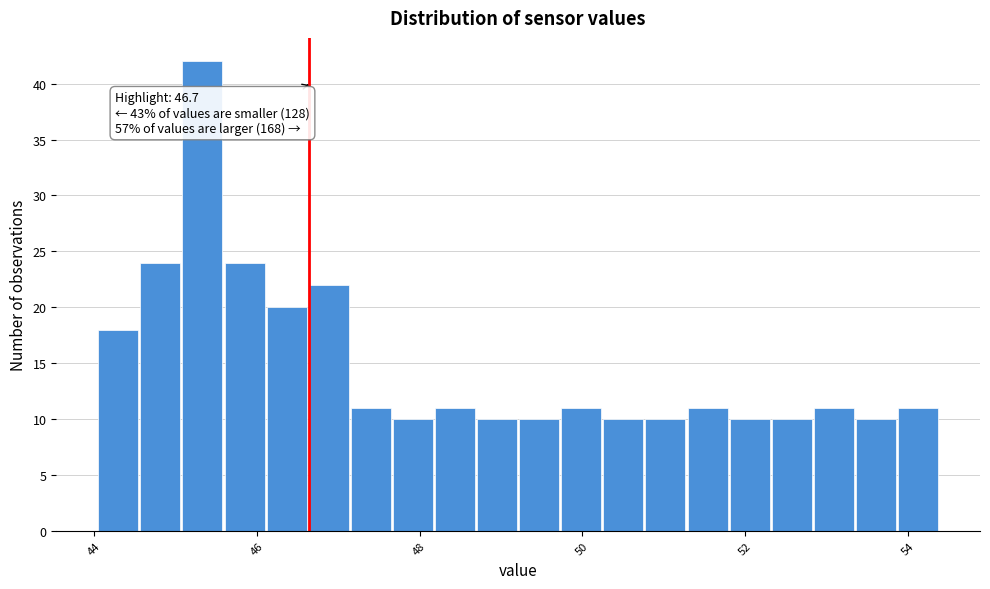

Around what value on the x-axis is the tallest bar? Give the approximate position of its centre, as read against the axis.

45.4